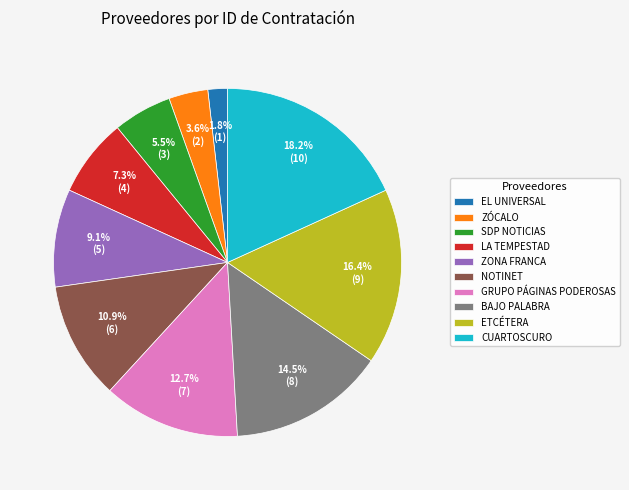

Between SDP NOTICIAS and ETCÉTERA, which is larger?

ETCÉTERA